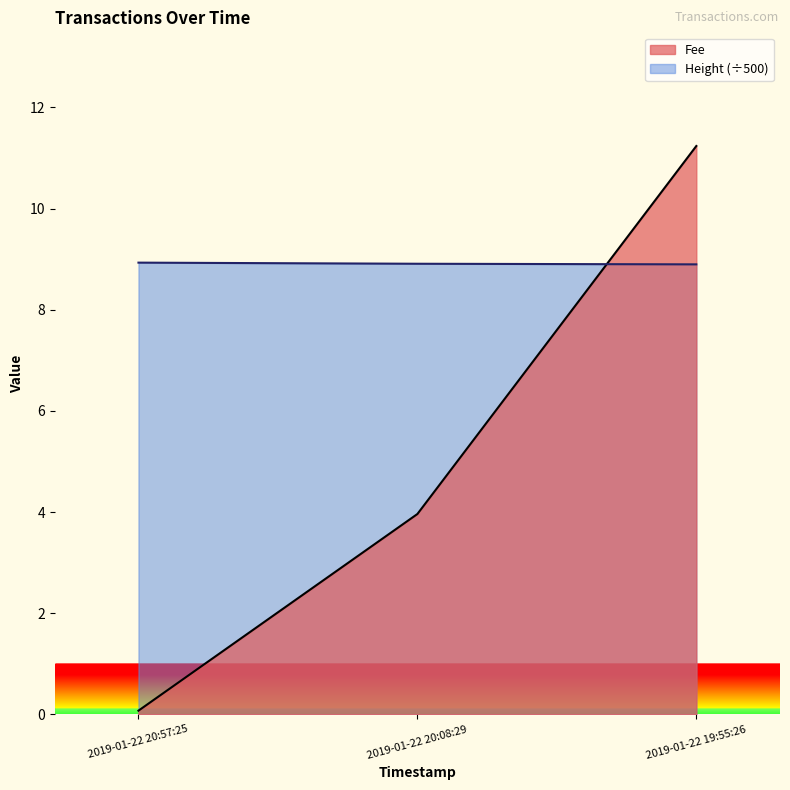

What is the label of the 2nd point from the left?

2019-01-22 20:08:29